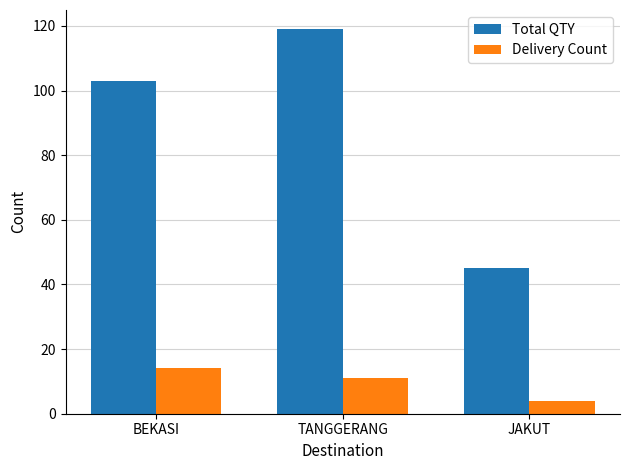

At which category does the chart reach its minimum across all series?

JAKUT